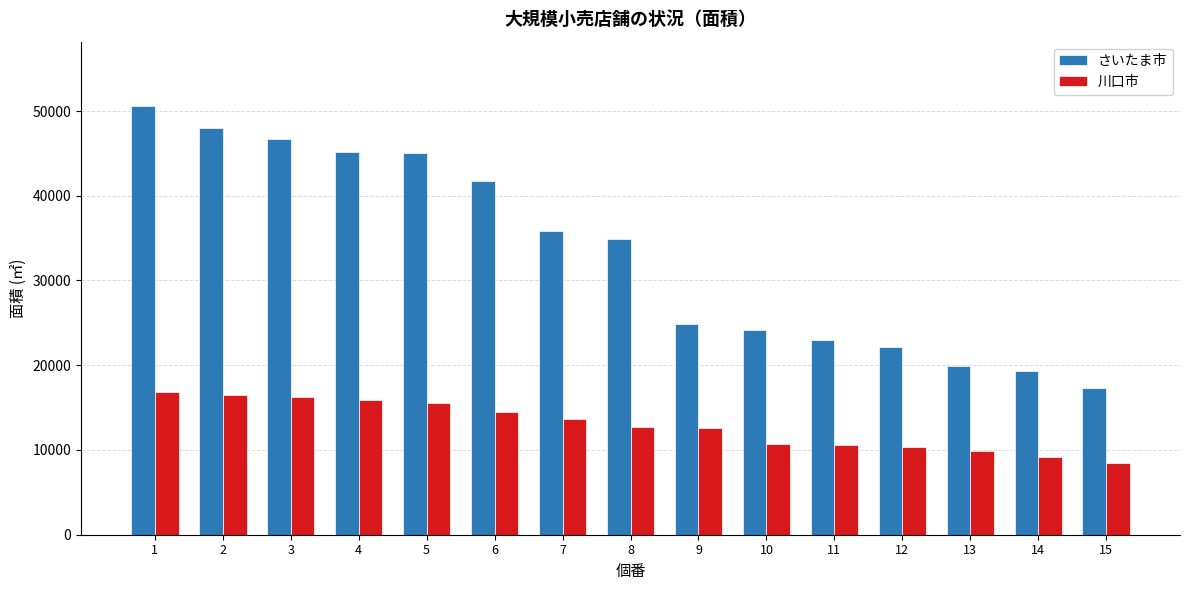

What is the average value of the 川口市 series?

12908